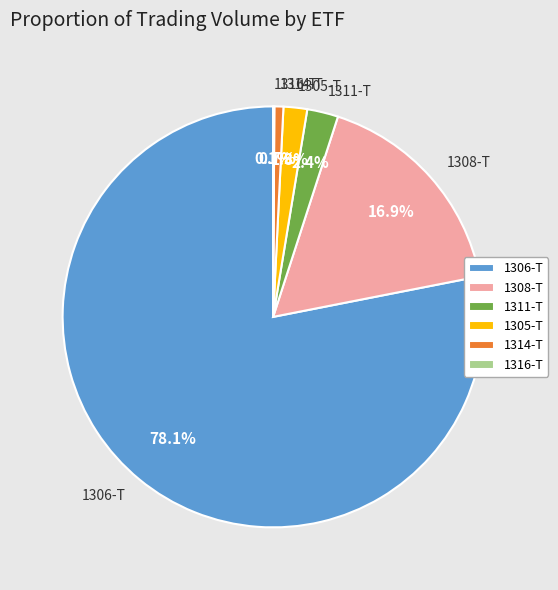

Which has a higher value, 1305-T or 1311-T?

1311-T